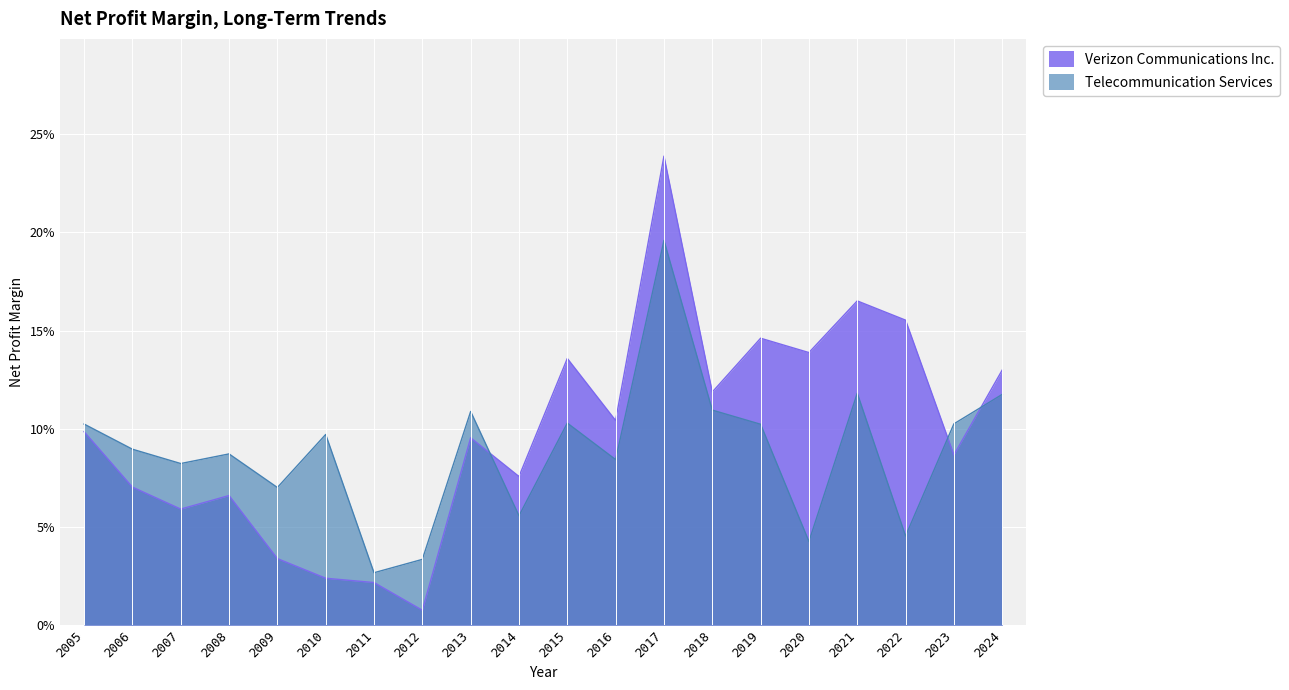

Reading left to right, what are all the values shown in this chart?

Verizon Communications Inc.: 2005=0.1	2006=0.1	2007=0.1	2008=0.1	2009=0.0	2010=0.0	2011=0.0	2012=0.0	2013=0.1	2014=0.1	2015=0.1	2016=0.1	2017=0.2	2018=0.1	2019=0.1	2020=0.1	2021=0.2	2022=0.2	2023=0.1	2024=0.1
Telecommunication Services: 2005=0.1	2006=0.1	2007=0.1	2008=0.1	2009=0.1	2010=0.1	2011=0.0	2012=0.0	2013=0.1	2014=0.1	2015=0.1	2016=0.1	2017=0.2	2018=0.1	2019=0.1	2020=0.0	2021=0.1	2022=0.0	2023=0.1	2024=0.1